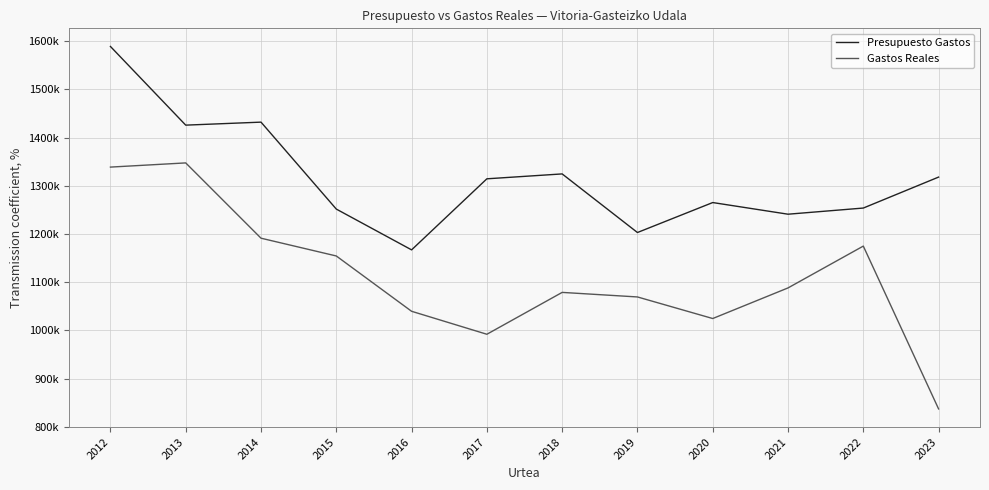

Between 2014 and 2019, which series saw the biggest shift?

Presupuesto Gastos